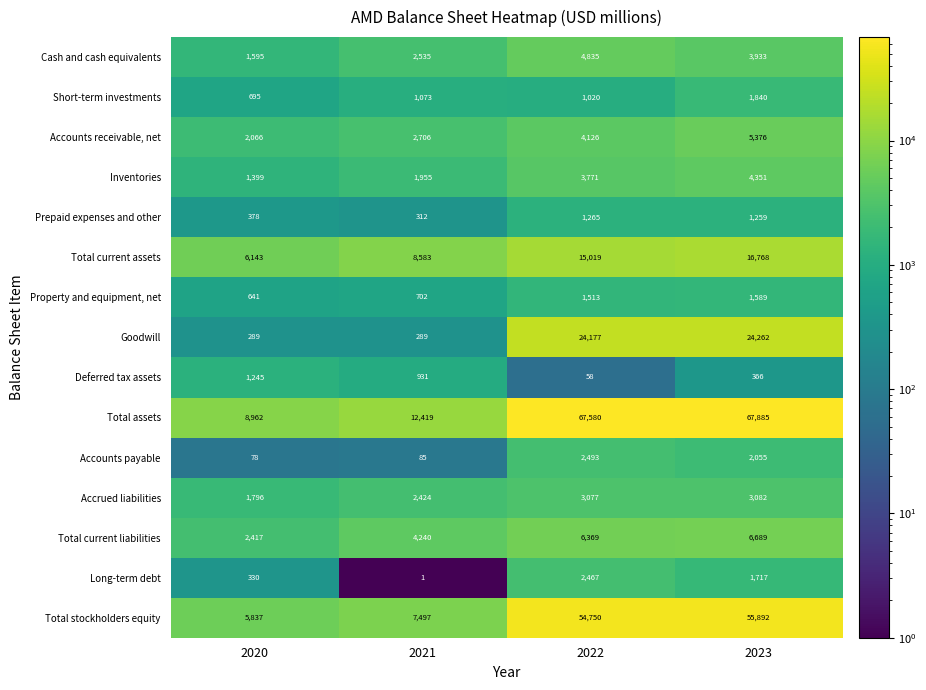

At which label is Cash and cash equivalents closest to 3215?

2021